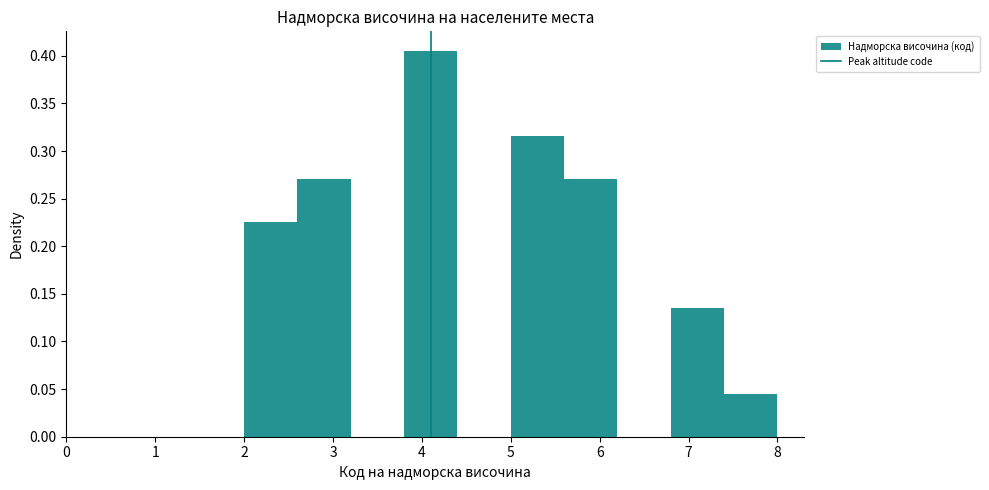

Over which range of the x-axis is the bar tallest?

3.8 to 4.4